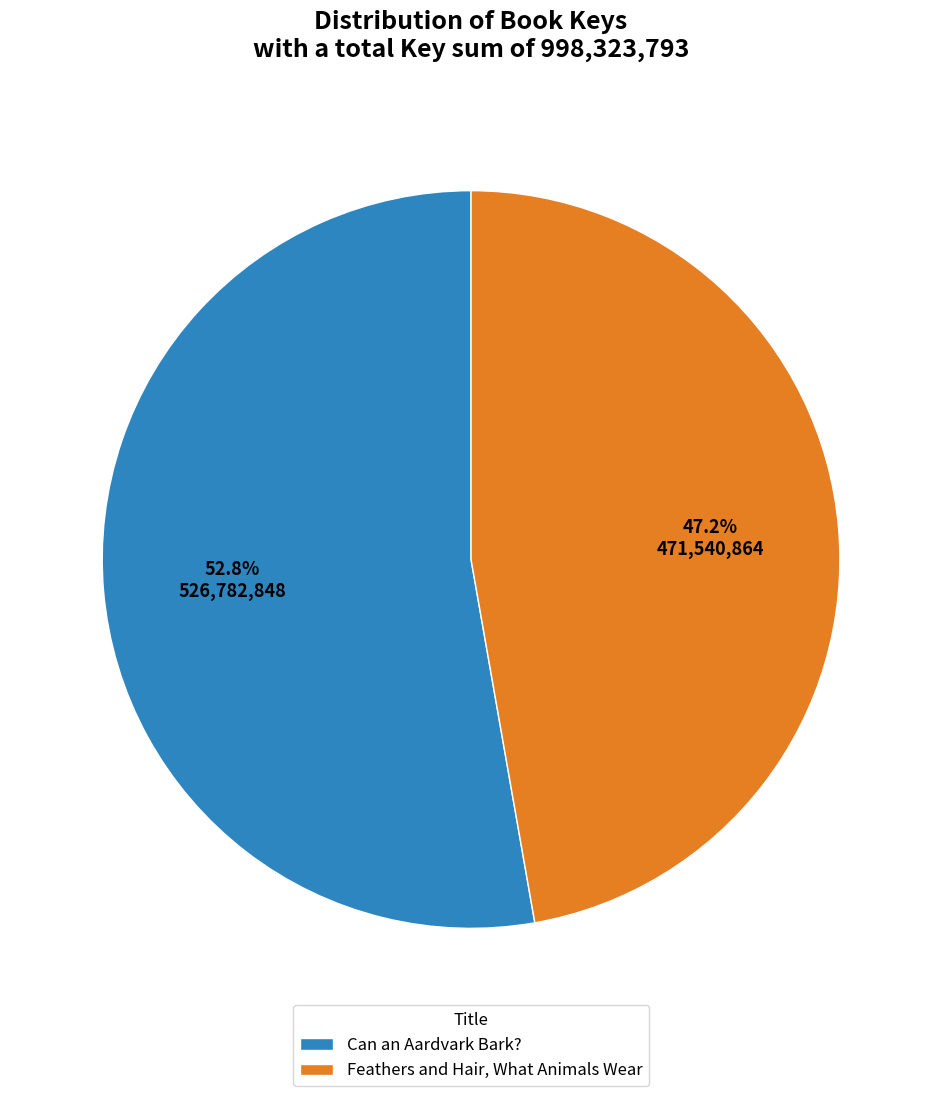

Which slice is the smallest?

Feathers and Hair, What Animals Wear